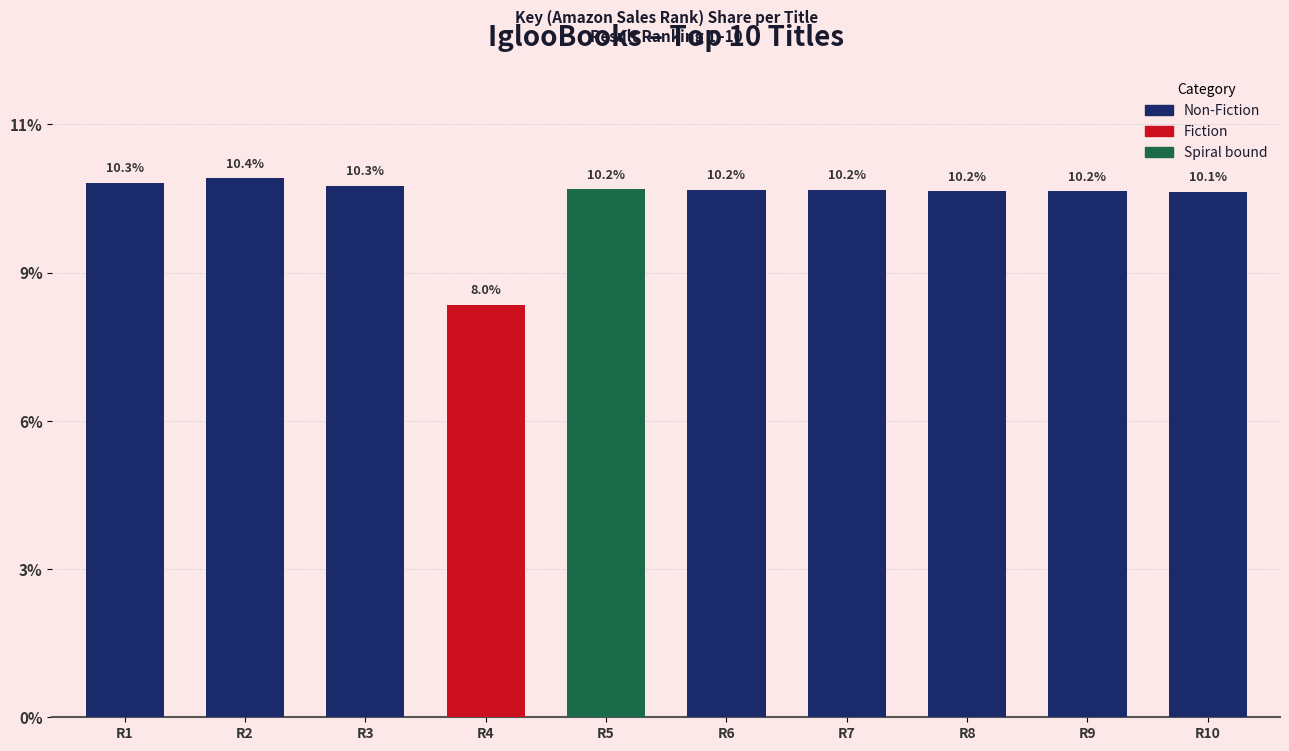

Are the bars horizontal?

No